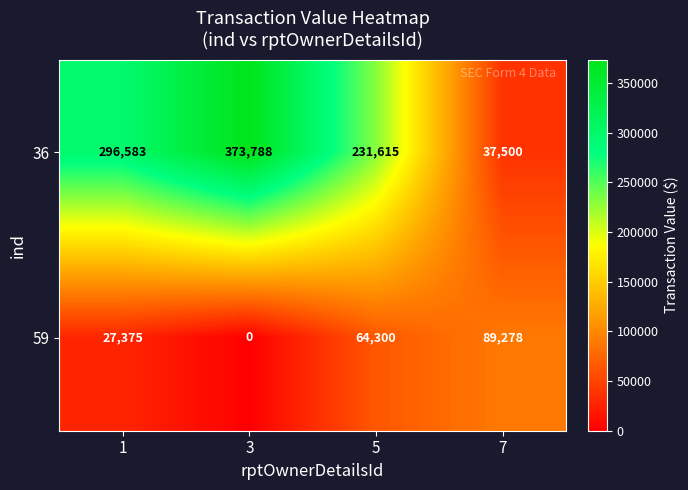

What is the sum of the 59 values at 7 and 3?

89278